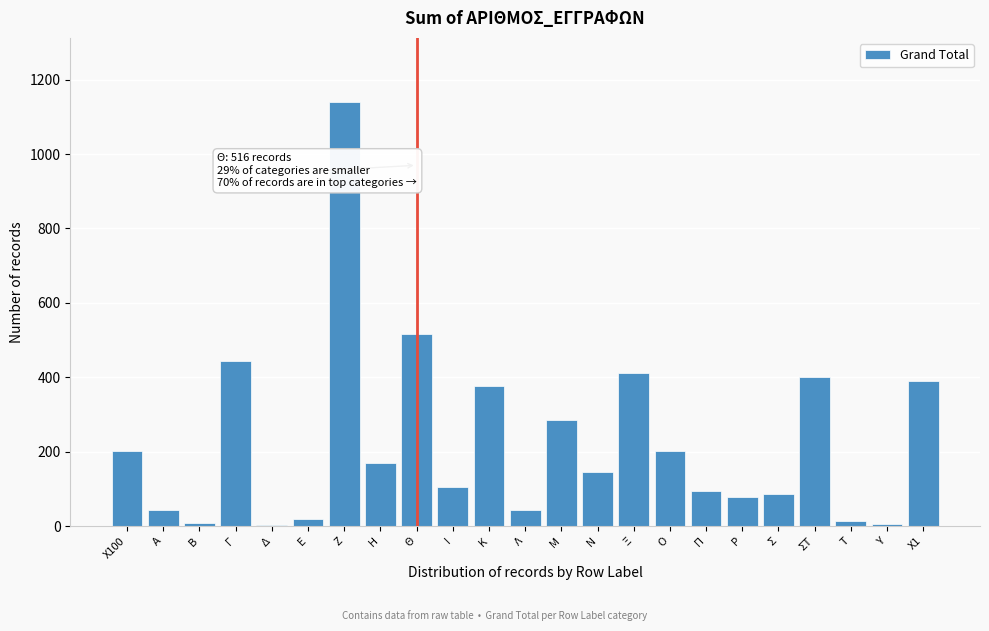

What is the difference between the maximum and minimum values?

1137